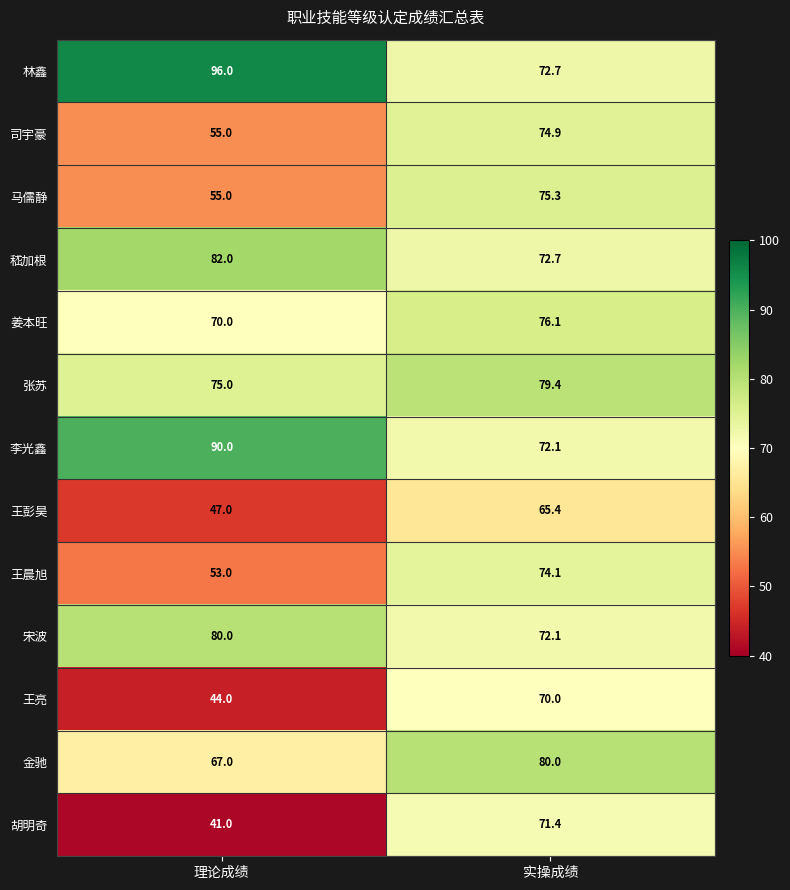

Which series has the largest total across all categories?

林鑫